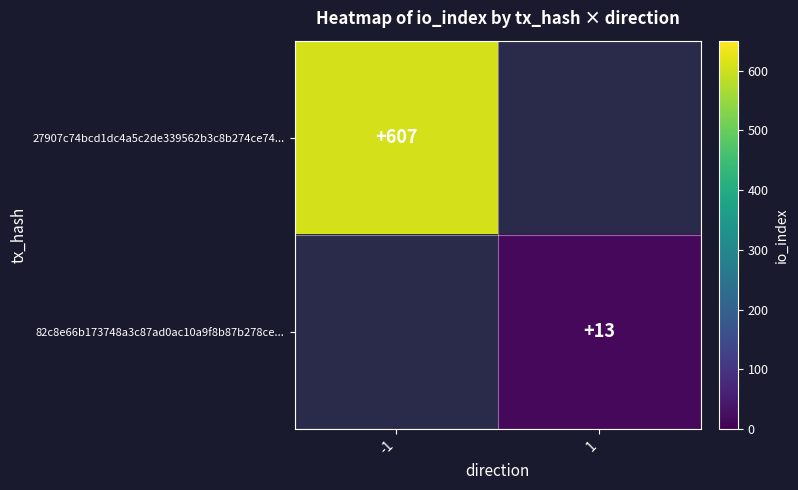

Is it true that 27907c74bcd1dc4a5c2de339562b3c8b274ce74... equals 607 at -1?

True